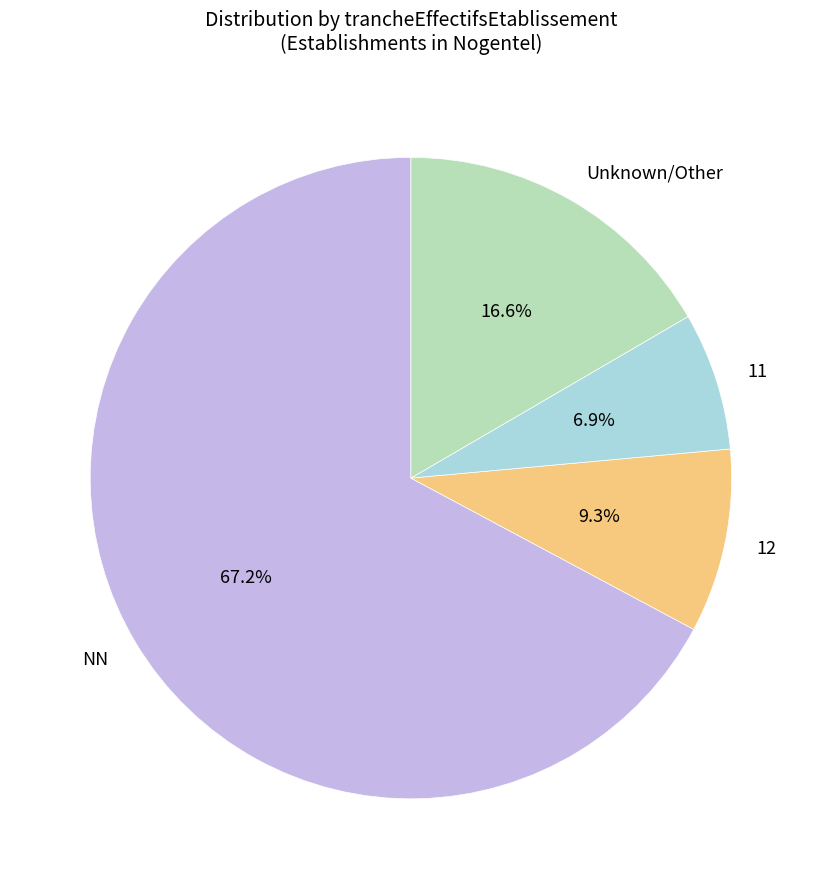

Between 12 and Unknown/Other, which is larger?

Unknown/Other